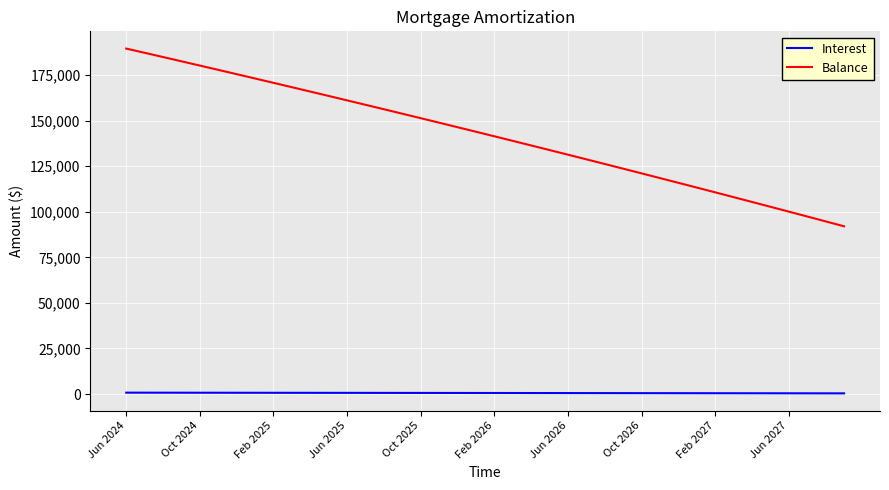

Which series has the largest total across all categories?

Balance